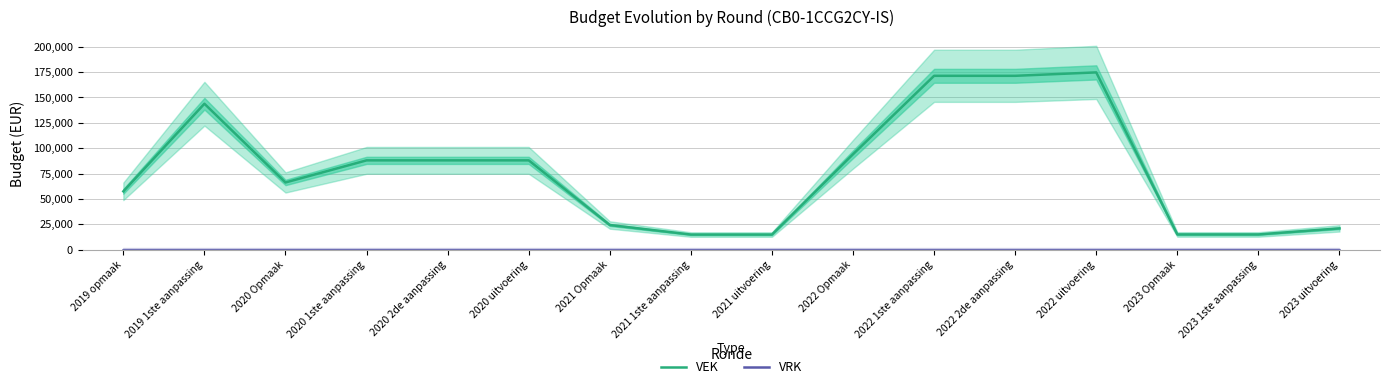

What are all the series names shown in the legend?

VEK, VRK